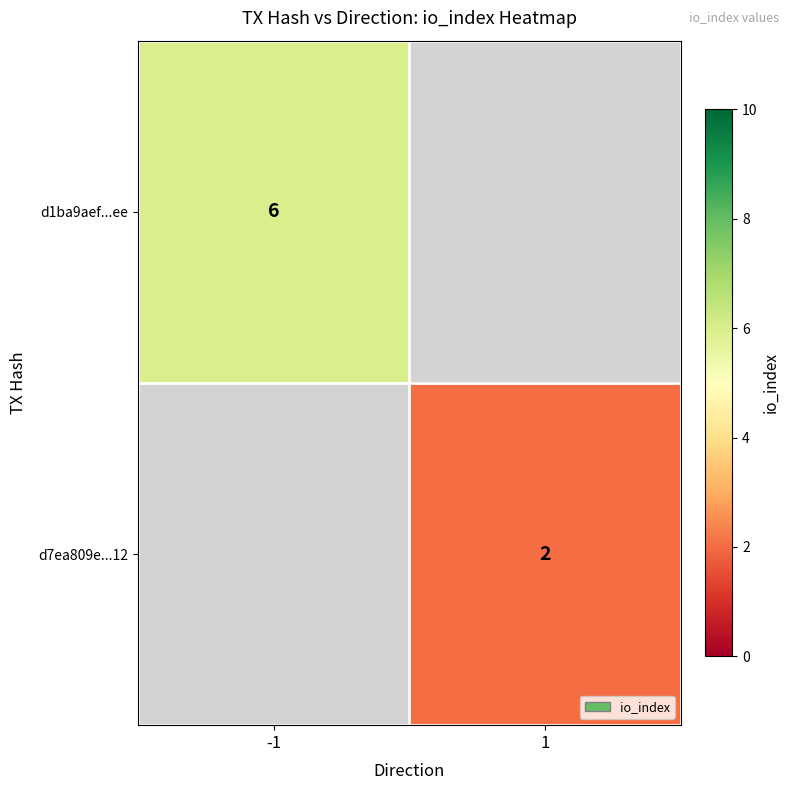

The value of d7ea809e...12 at 1 is 3. True or false?

False